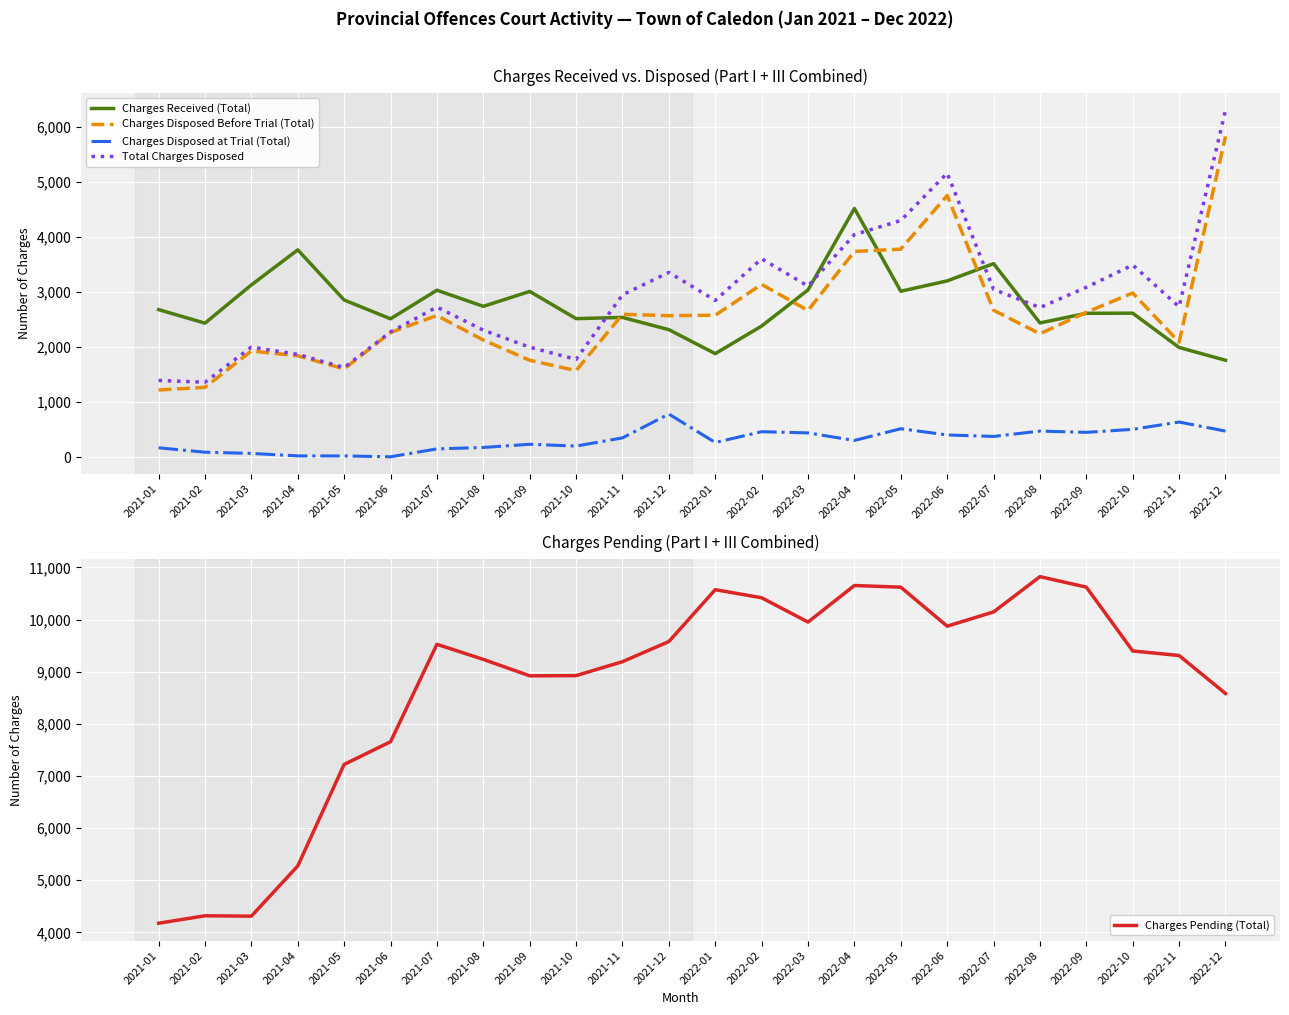

What are all the series names shown in the legend?

Charges Received (Total), Charges Disposed Before Trial (Total), Charges Disposed at Trial (Total), Total Charges Disposed, Charges Pending (Total)